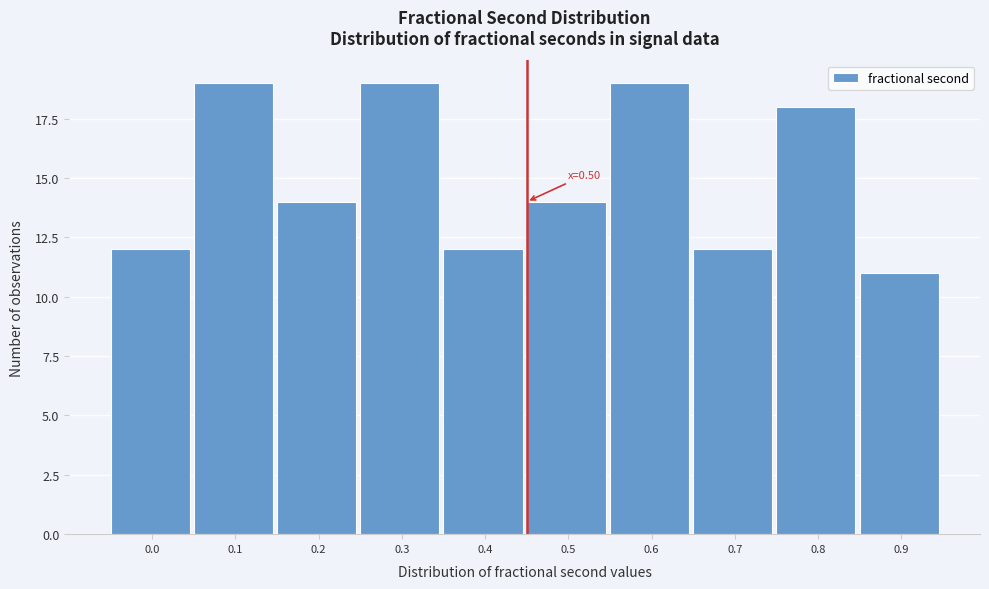

Reading right to left, extract all data points from this chart.

11	18	12	19	14	12	19	14	19	12